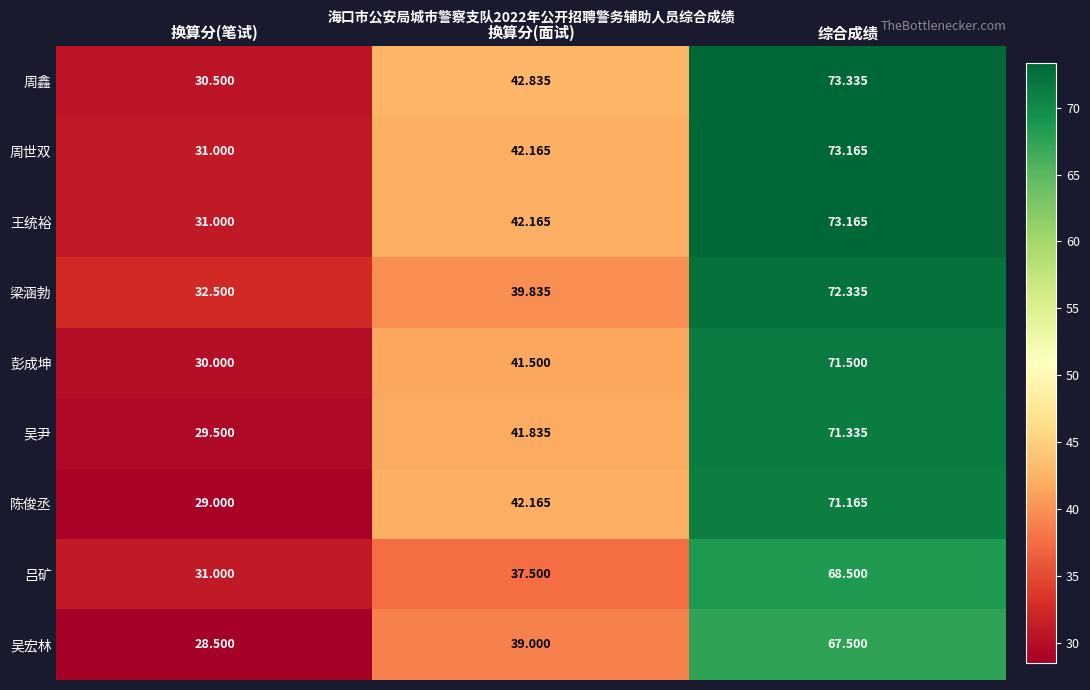

Which series has the largest range (max minus min)?

周鑫